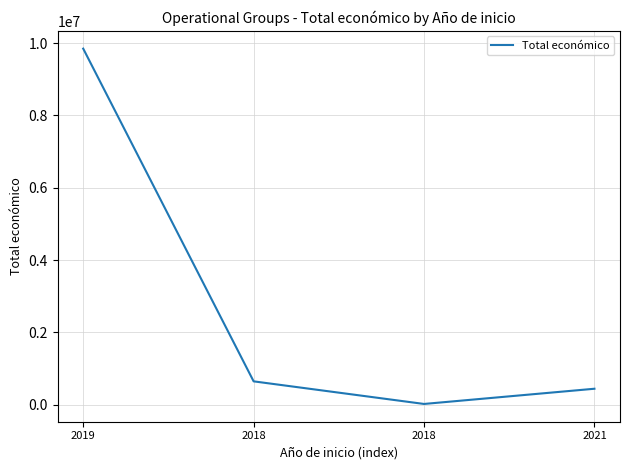

What is the approximate value at 2019, to the nearest 10?

9847930